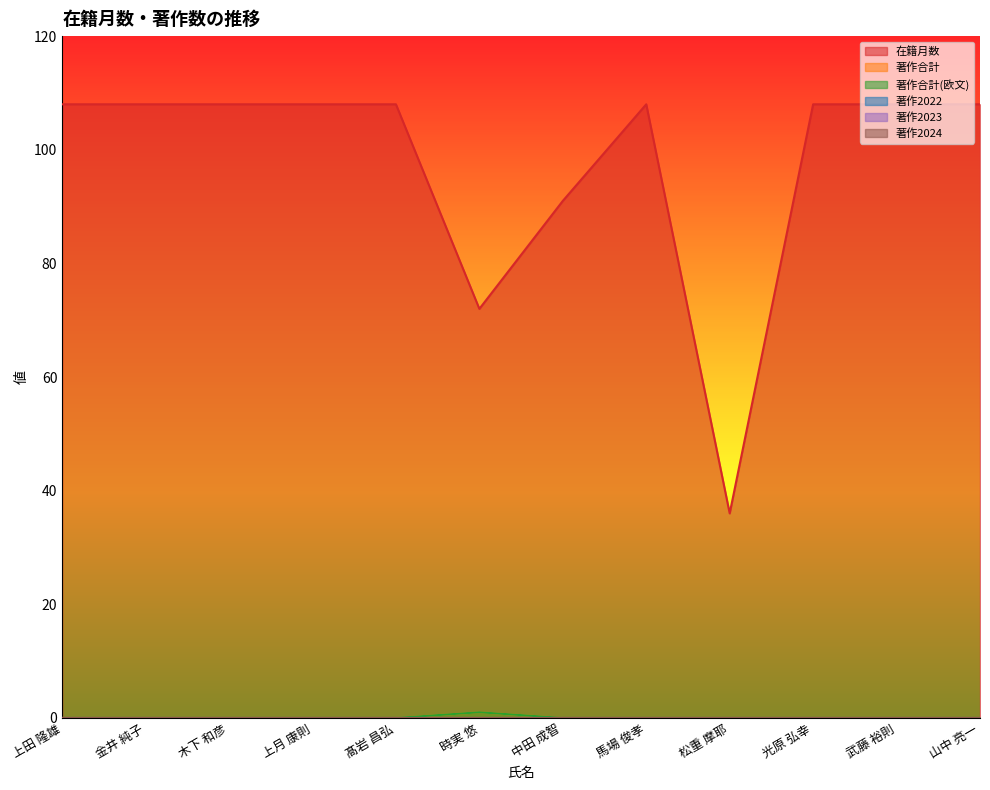

Which category has the lowest value across all series?

上田 隆雄